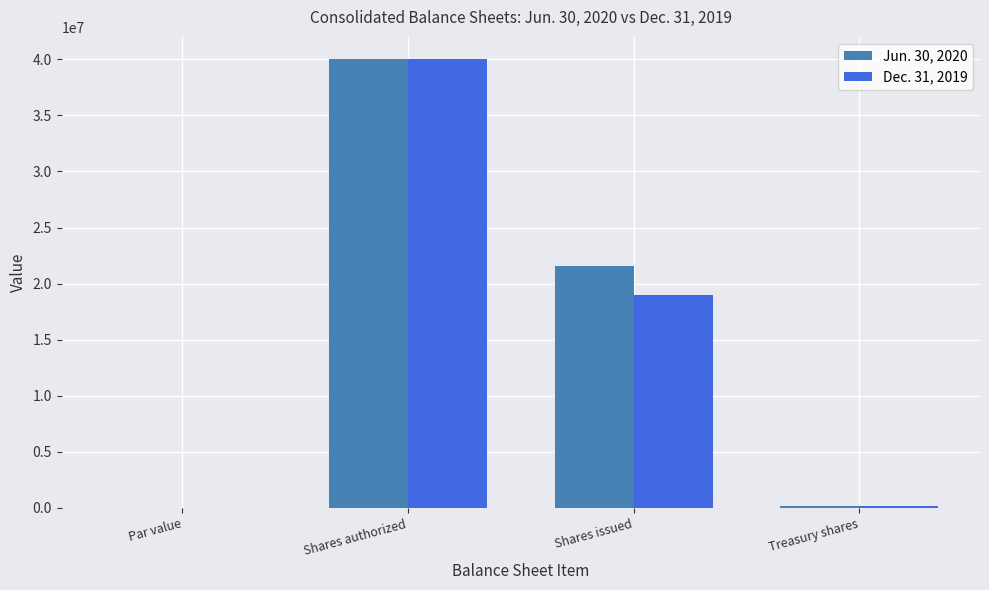

How many data points does each series have?

4